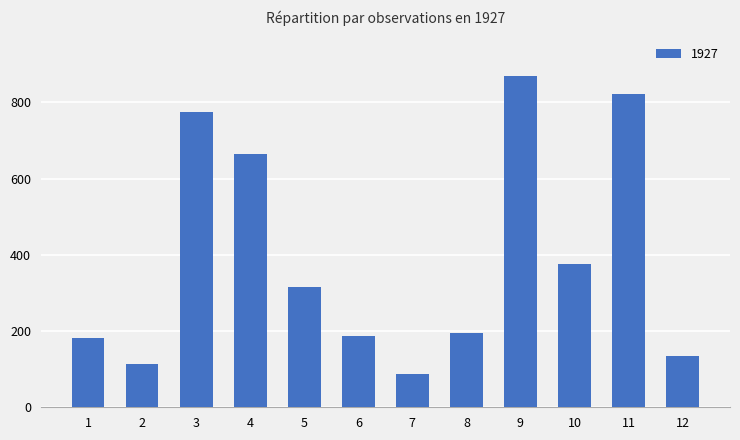

What is the value of the 12th bar from the left?

134.6